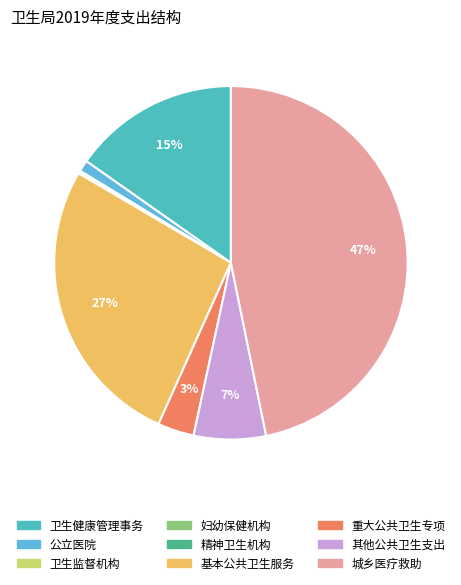

To the nearest percent, what is the average slice percentage?

11%